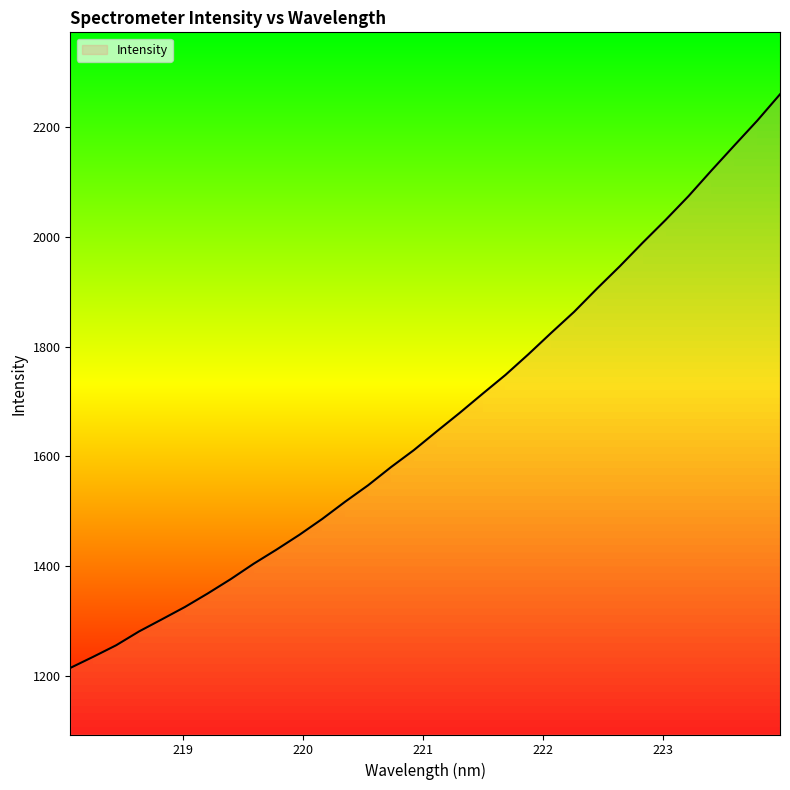

What is the maximum value shown in the chart?

2260.2